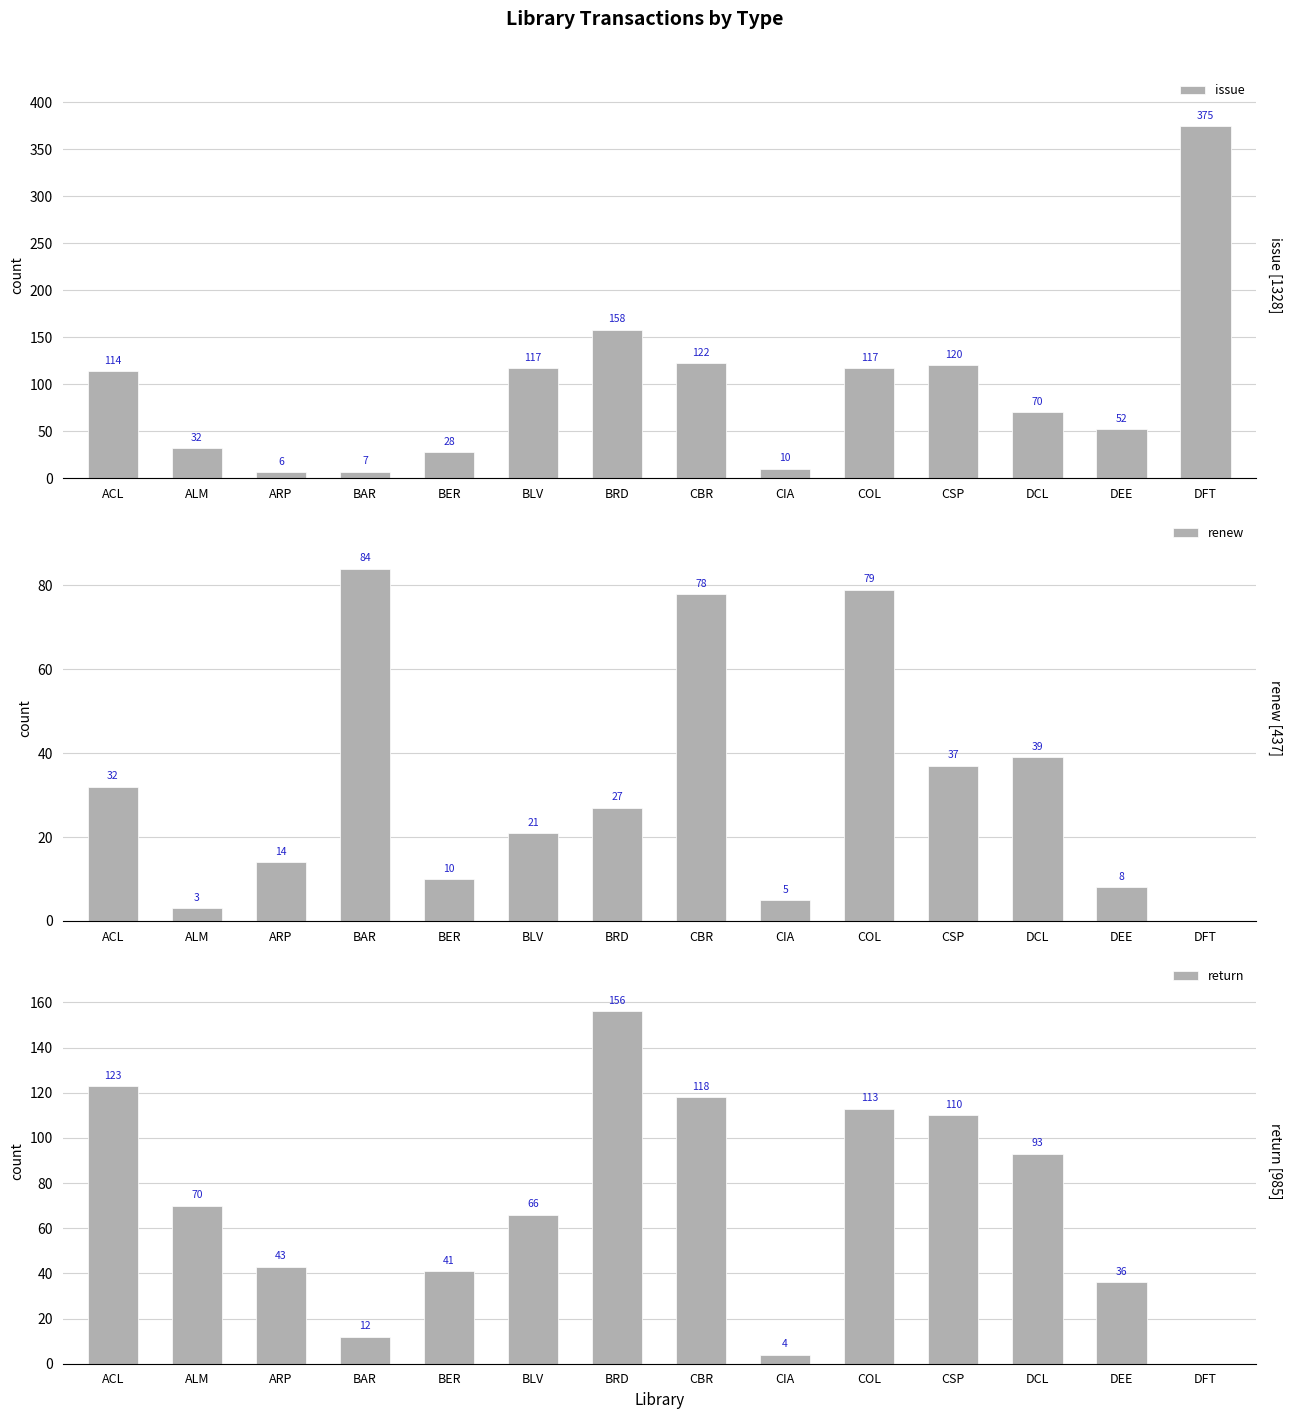

What are all the series names shown in the legend?

issue, renew, return